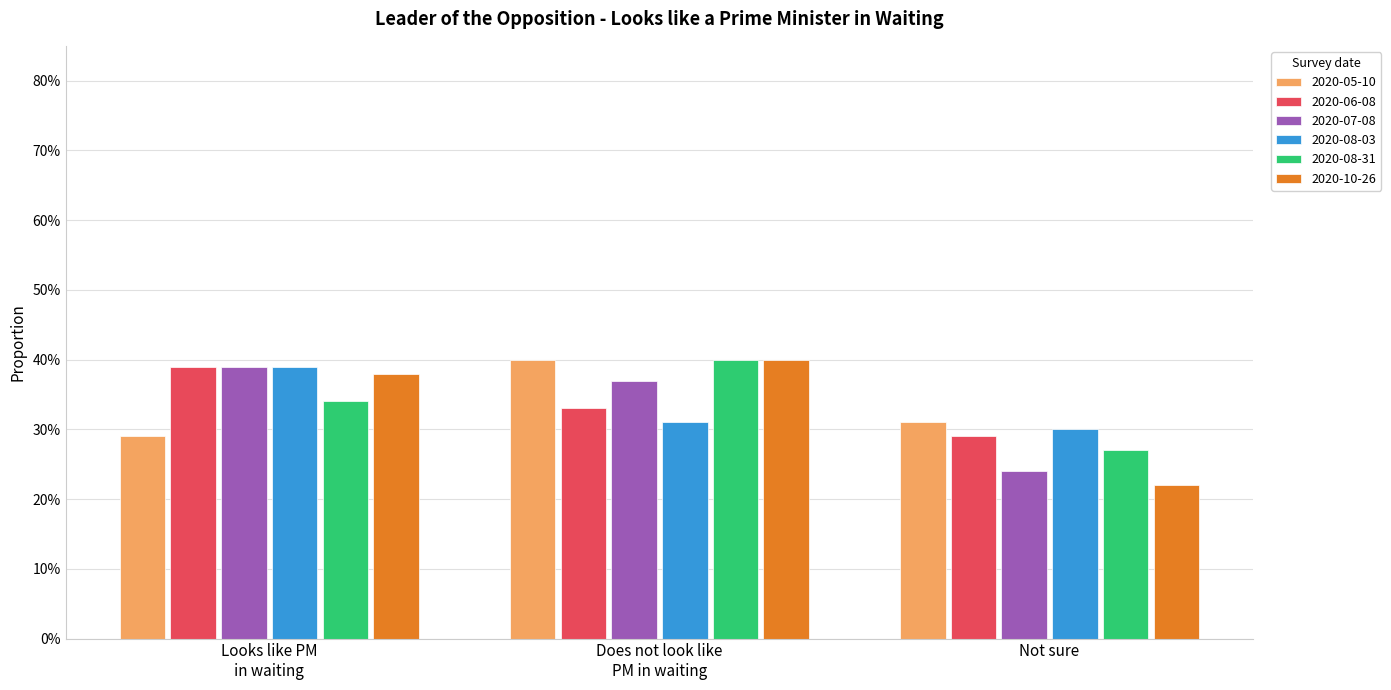

List the series in order of their peak value, lowest first.

2020-06-08, 2020-07-08, 2020-08-03, 2020-05-10, 2020-08-31, 2020-10-26